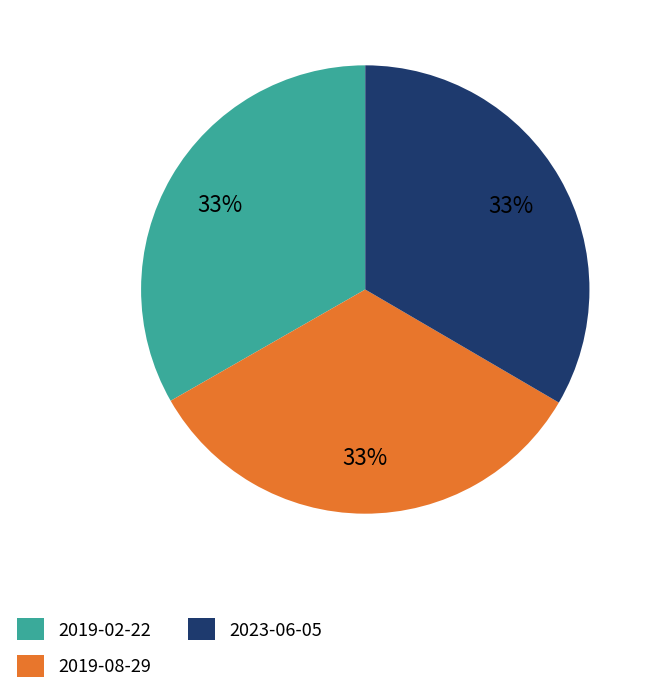

Approximately how many times larger is the value at 2019-02-22 compared to 2019-08-29?

1.0